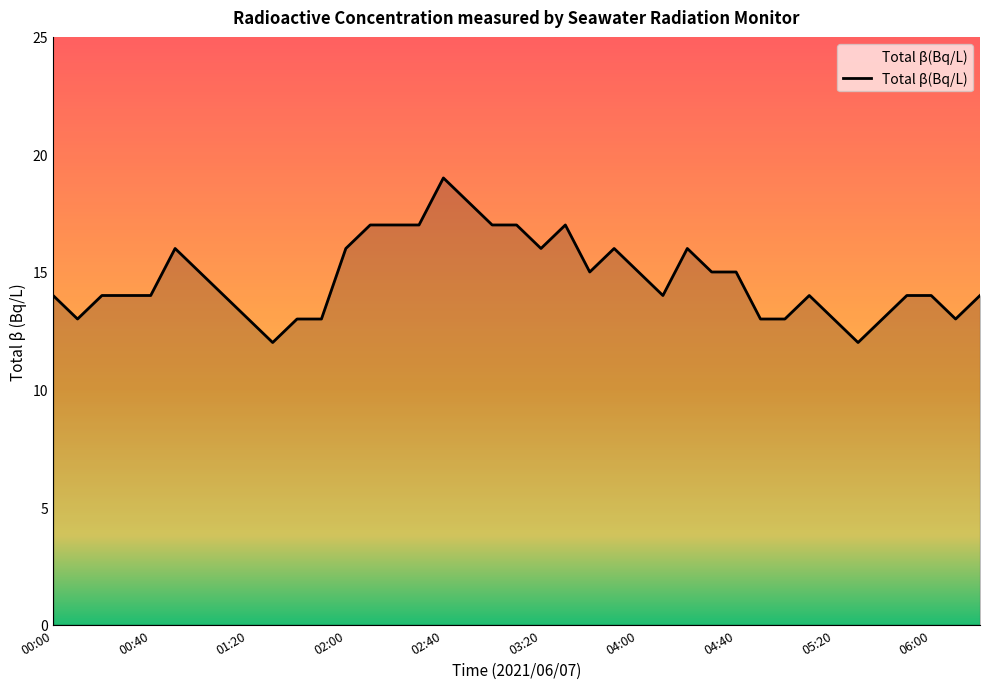

What is the sum of all values?

575